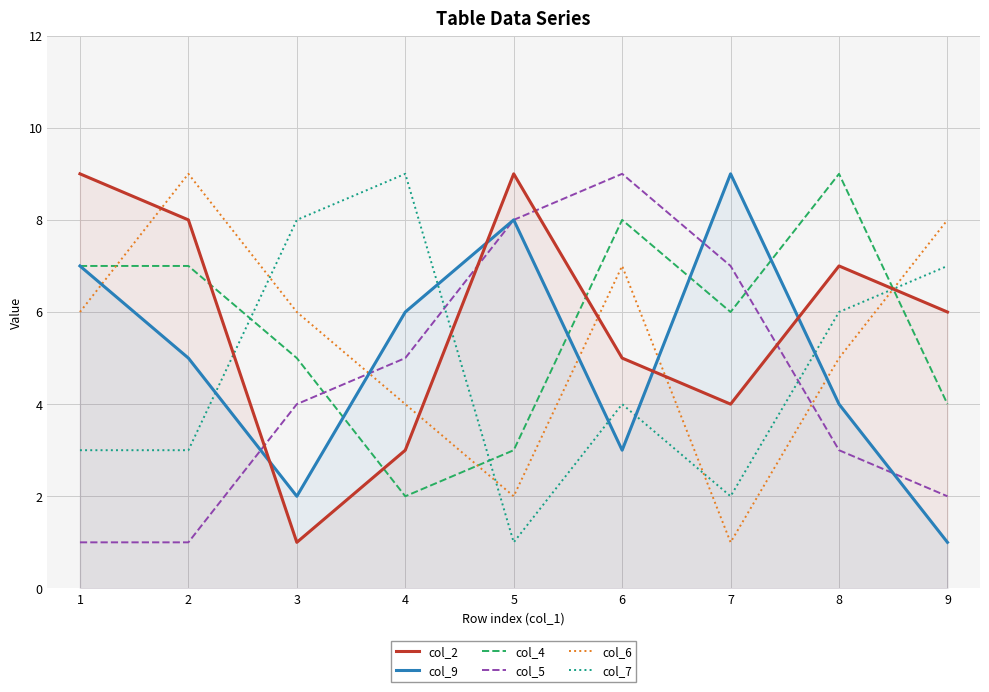

What is the value of the col_9 point at the 9th from the left?

1